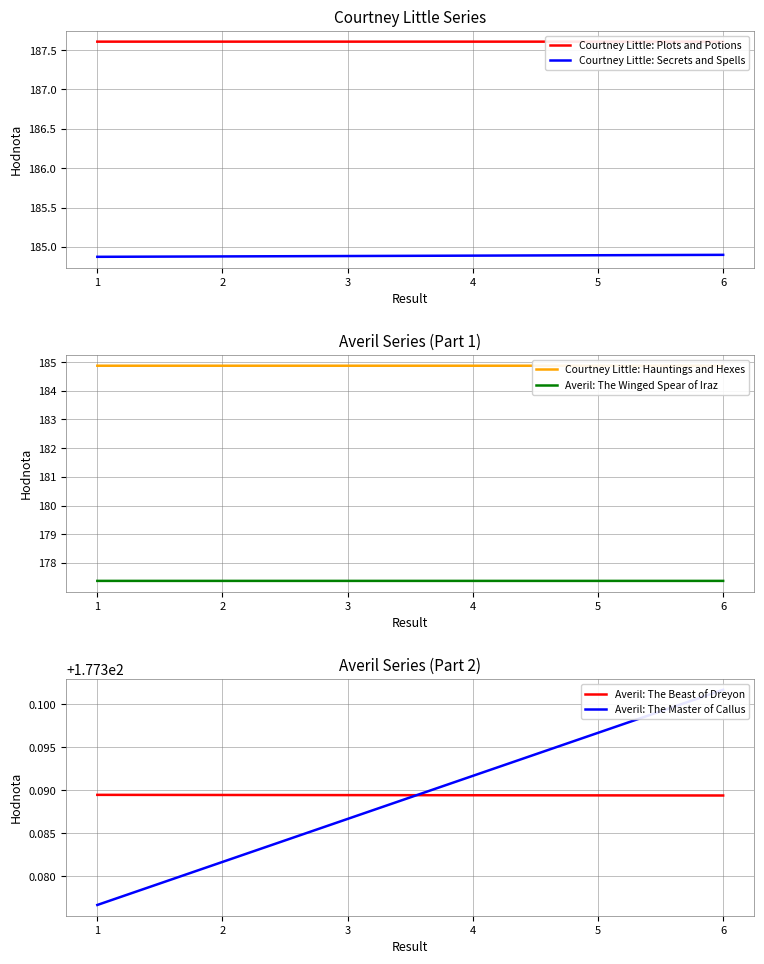

Which category has the lowest value across all series?

6